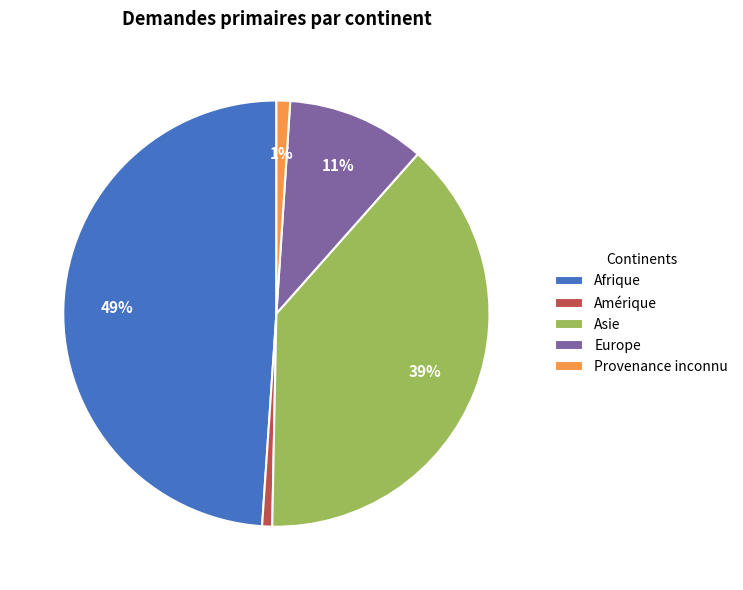

Is there any slice that represents more than half of the pie?

No